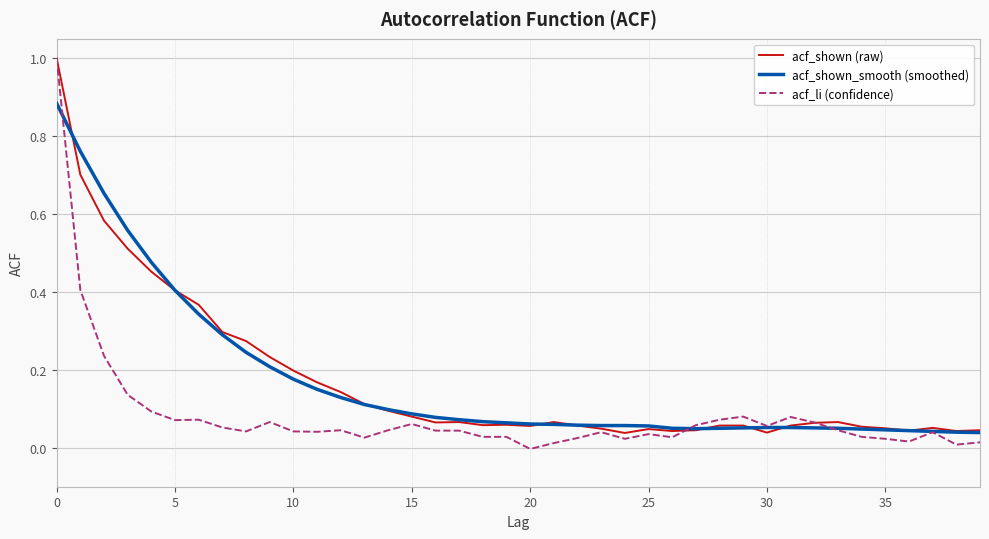

Reading left to right, extract all data points from this chart.

acf_shown: 1.0	0.7	0.6	0.5	0.5	0.4	0.4	0.3	0.3	0.2	0.2	0.2	0.1	0.1	0.1	0.1	0.1	0.1	0.1	0.1	0.1	0.1	0.1	0.0	0.0	0.0	0.0	0.0	0.1	0.1	0.0	0.1	0.1	0.1	0.1	0.1	0.0	0.1	0.0	0.0
acf_shown_smooth: 0.9	0.8	0.7	0.6	0.5	0.4	0.3	0.3	0.2	0.2	0.2	0.1	0.1	0.1	0.1	0.1	0.1	0.1	0.1	0.1	0.1	0.1	0.1	0.1	0.1	0.1	0.1	0.0	0.1	0.1	0.1	0.1	0.1	0.1	0.0	0.0	0.0	0.0	0.0	0.0
acf_li: 1.0	0.4	0.2	0.1	0.1	0.1	0.1	0.1	0.0	0.1	0.0	0.0	0.0	0.0	0.0	0.1	0.0	0.0	0.0	0.0	-0.0	0.0	0.0	0.0	0.0	0.0	0.0	0.1	0.1	0.1	0.1	0.1	0.1	0.0	0.0	0.0	0.0	0.0	0.0	0.0